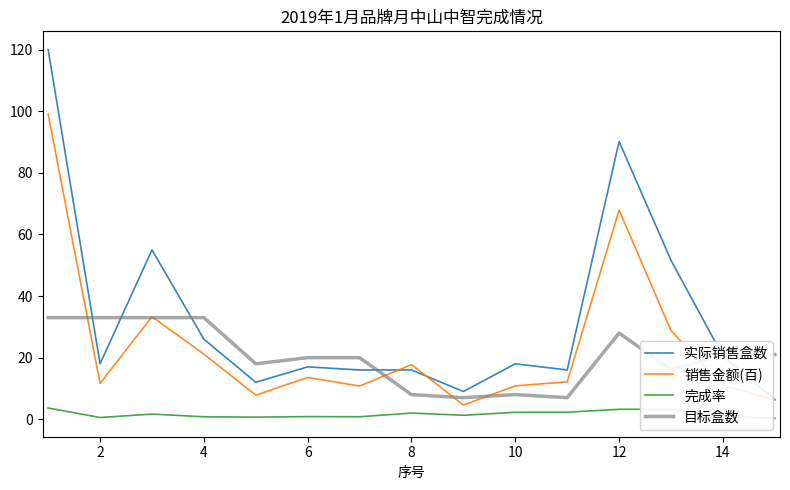

True or false: 完成率 and 实际销售盒数 intersect in this chart.

False